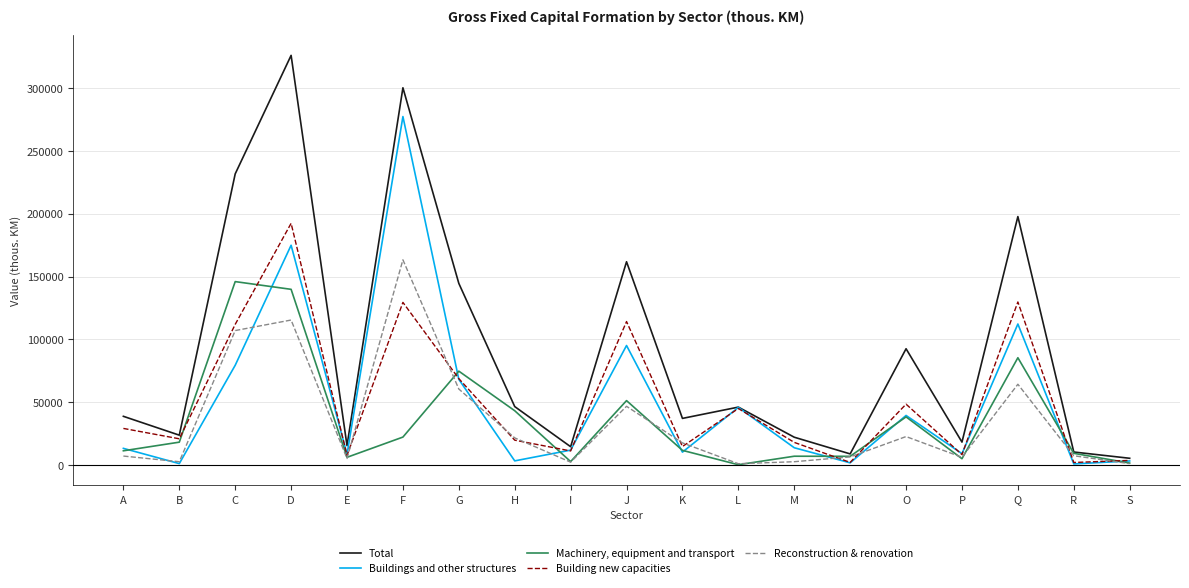

The Total series shows 14526 at I. True or false?

True